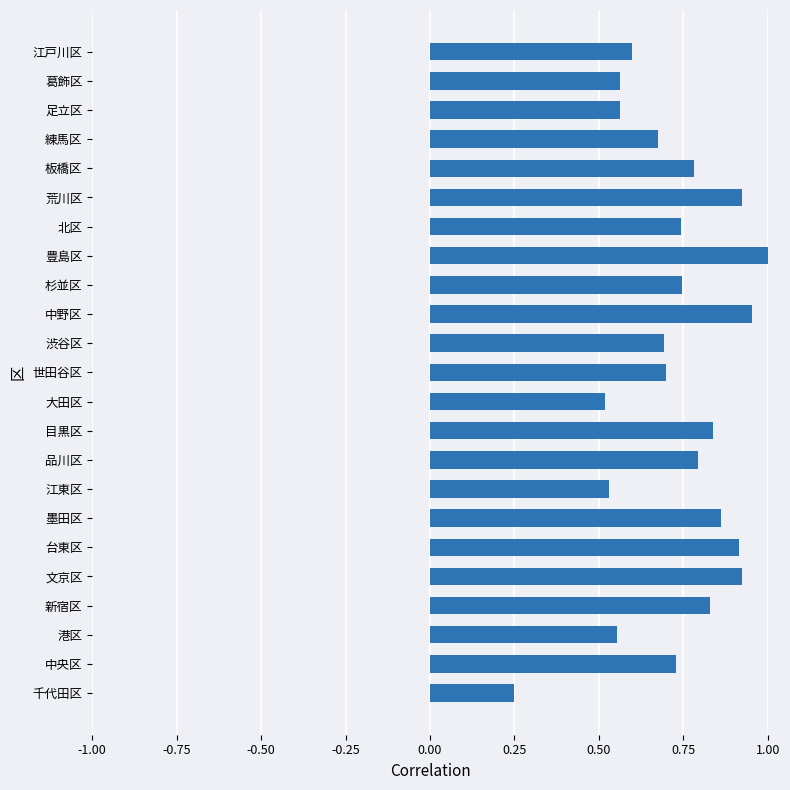

Which has a higher value, 大田区 or 杉並区?

杉並区